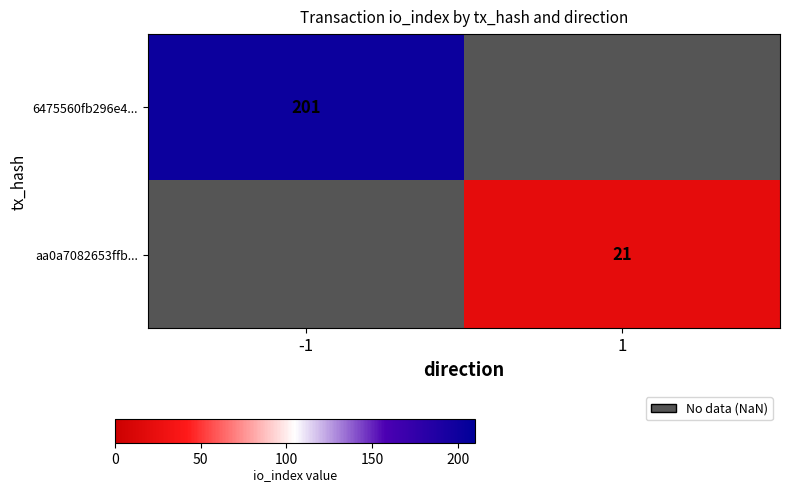

Which category has the lowest value across all series?

1